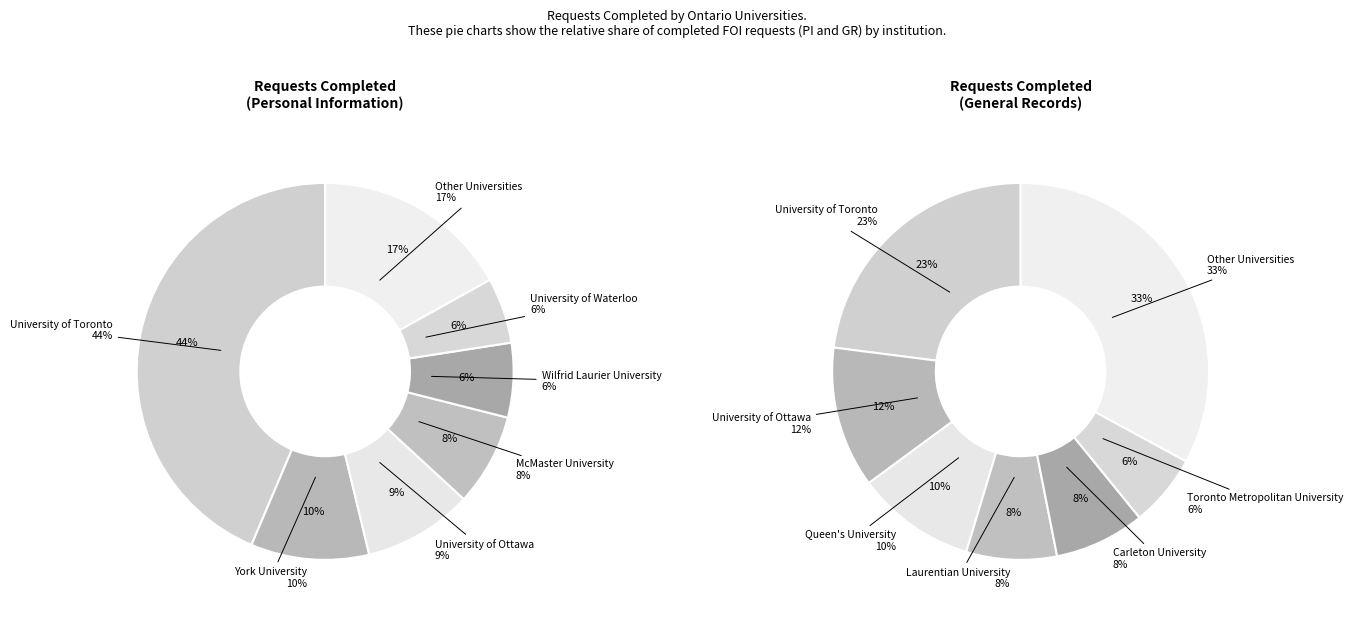

What percentage is the University of Ottawa slice, to the nearest percent?

12%